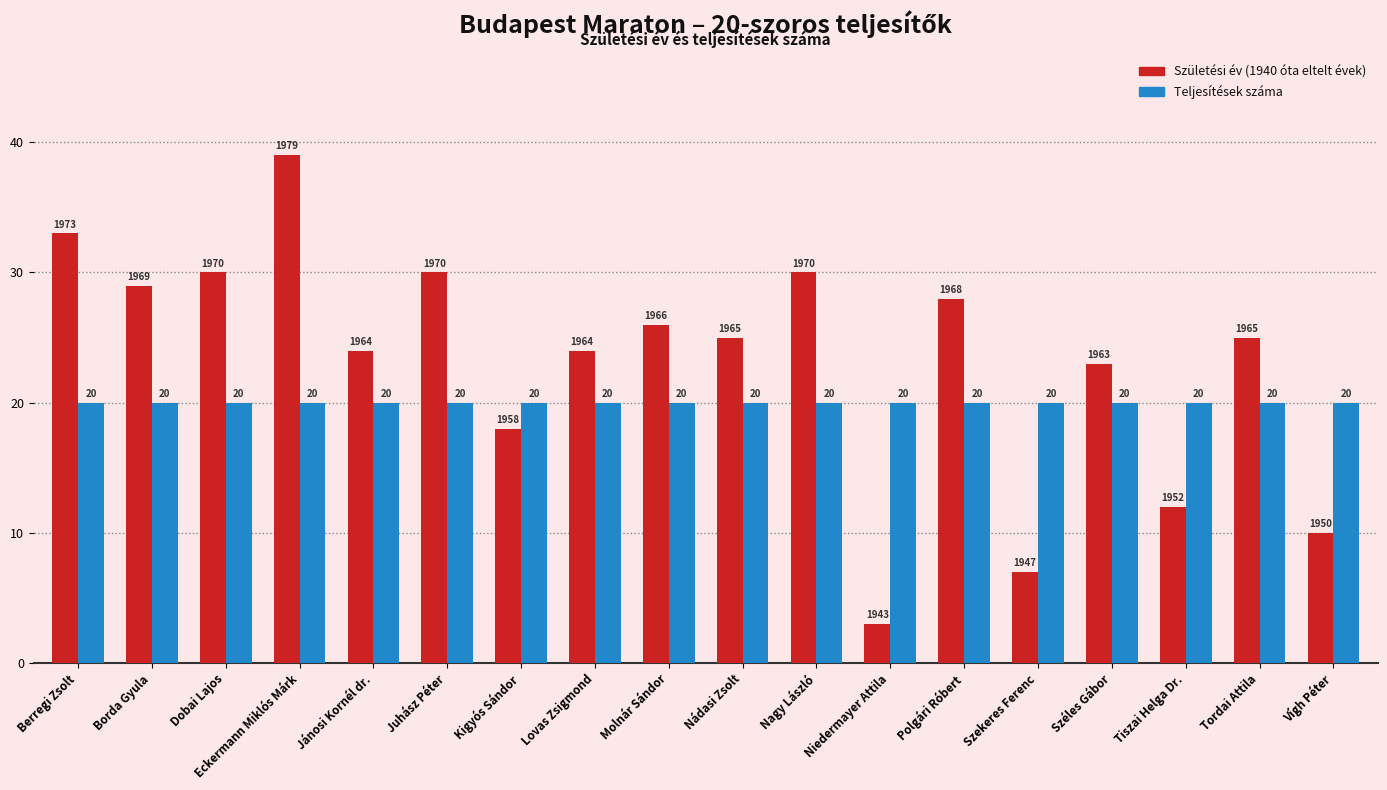

What is the smallest value displayed?

3